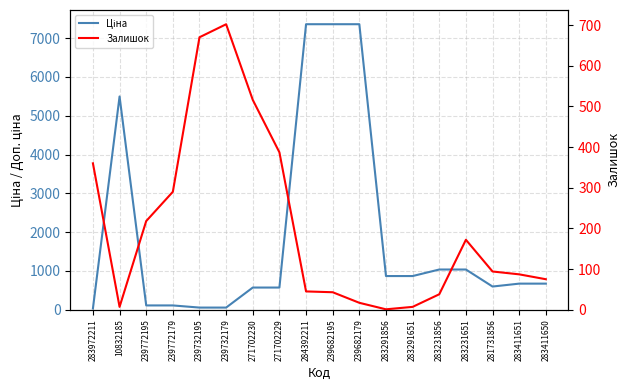

Between which two adjacent categories do Залишок and Ціна first intersect?

283972211 and 10832185